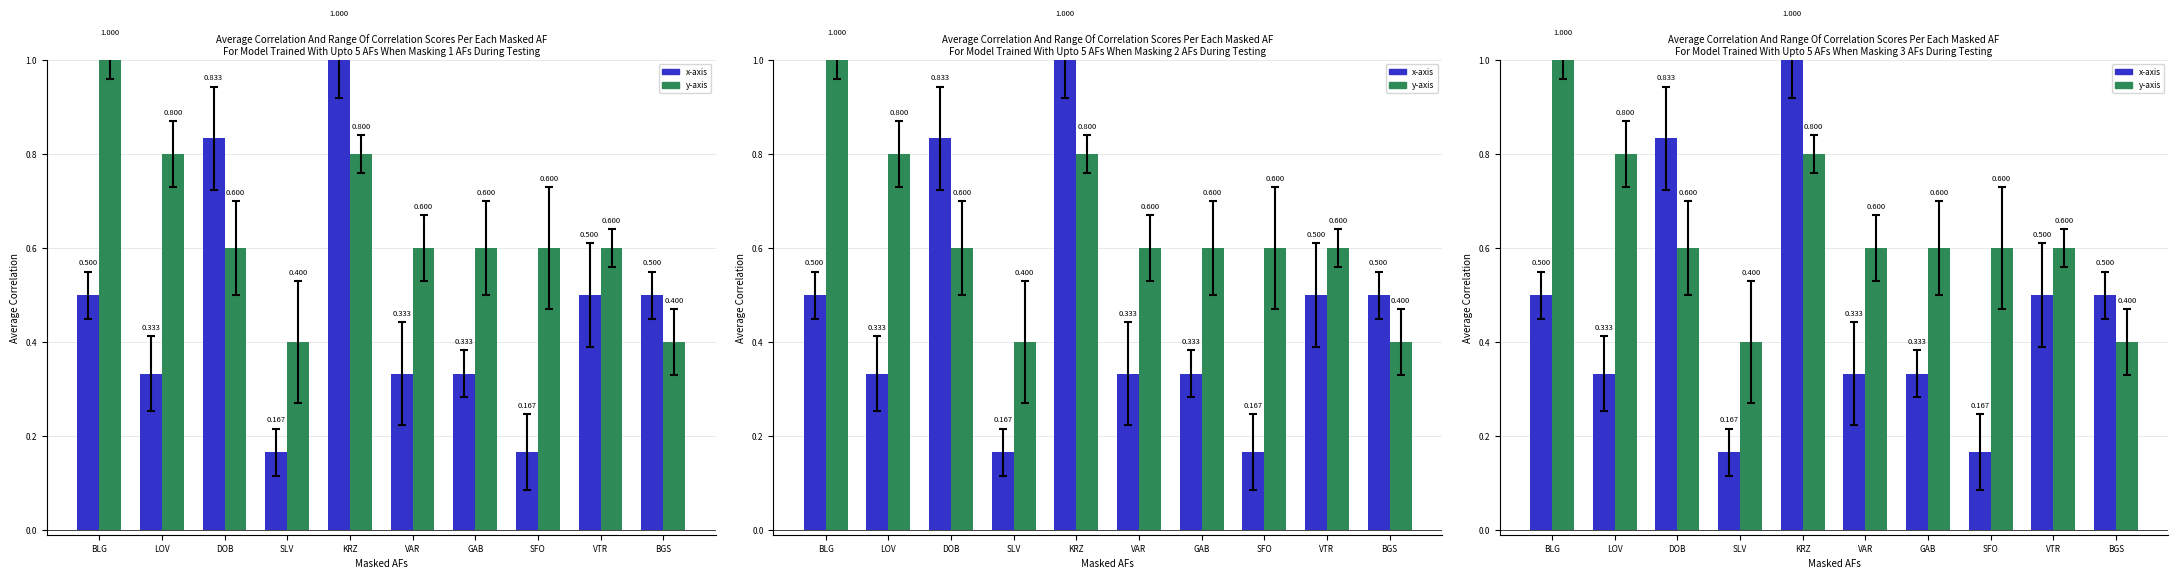

What position from the left is DOB?

3